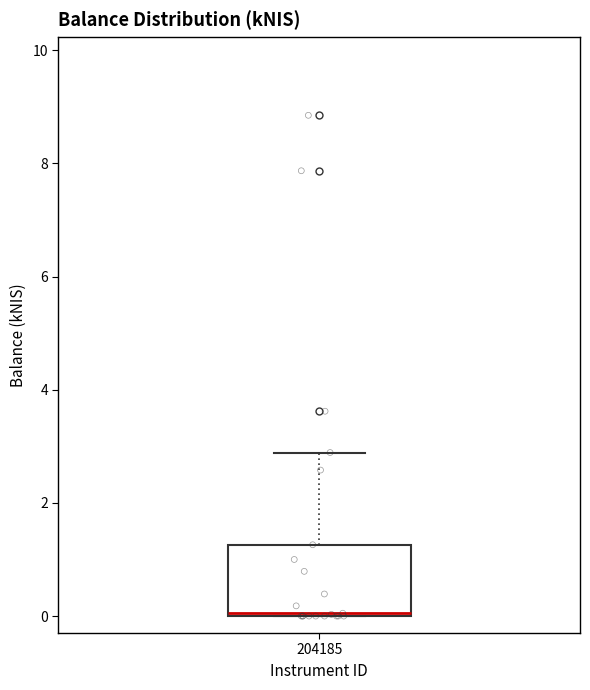

Read this box plot against the y-axis: the position of the median line, the range covered by the box, and the ends of both whiskers. The values are not printed on the chart, so give them approximately, as read against the axis.

median 0.0, box 0.0 to 1.2, whiskers 0.0 to 2.8